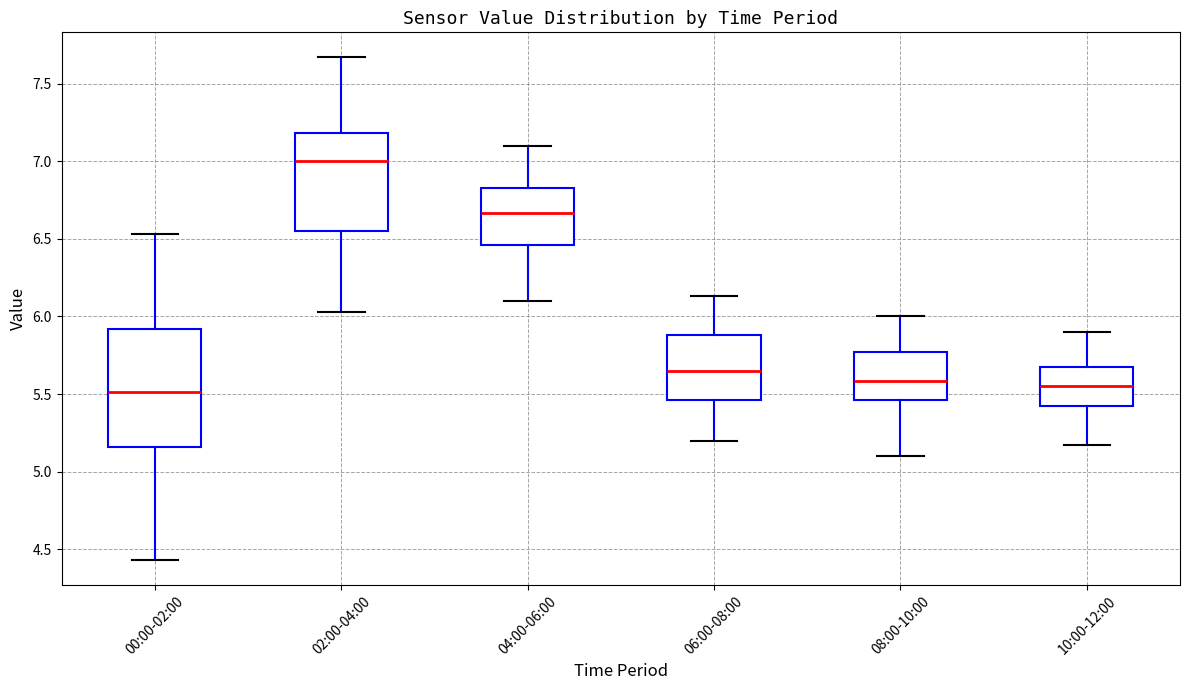

Reading left to right, transcribe this box plot: for each box, give where its median line is, the range the box spans, and where its two whiskers end, as read against the y-axis. The values are not printed on the chart, so give them approximately, as read against the axis.

00:00-02:00: median 5.50, box 5.15 to 5.90, whiskers 4.45 to 6.55
02:00-04:00: median 7.00, box 6.55 to 7.20, whiskers 6.05 to 7.65
04:00-06:00: median 6.65, box 6.45 to 6.85, whiskers 6.10 to 7.10
06:00-08:00: median 5.65, box 5.45 to 5.90, whiskers 5.20 to 6.15
08:00-10:00: median 5.60, box 5.45 to 5.75, whiskers 5.10 to 6.00
10:00-12:00: median 5.55, box 5.40 to 5.70, whiskers 5.15 to 5.90